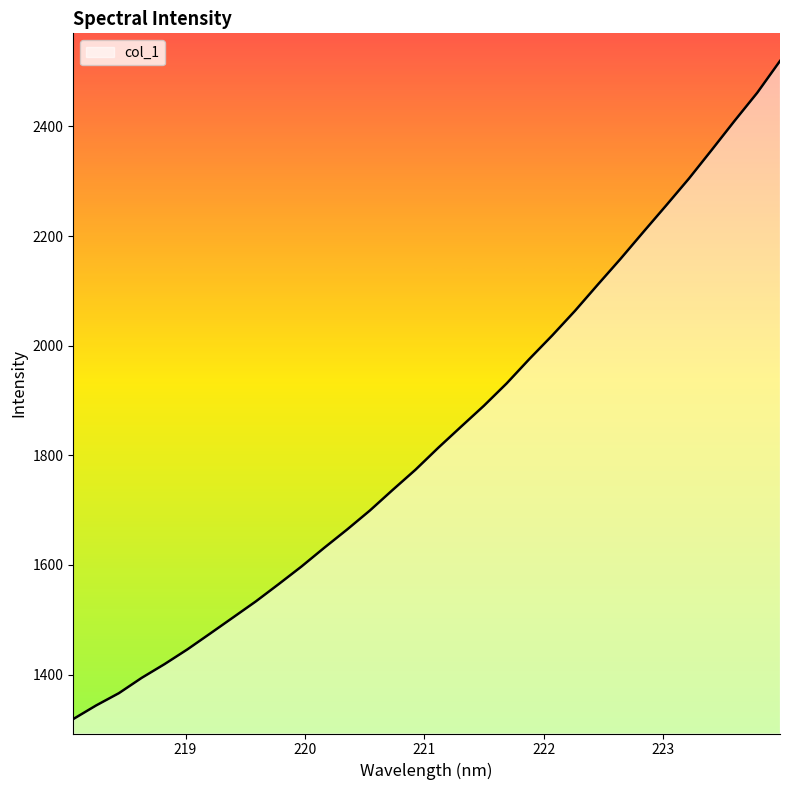

What is the minimum value shown in the chart?

1318.8